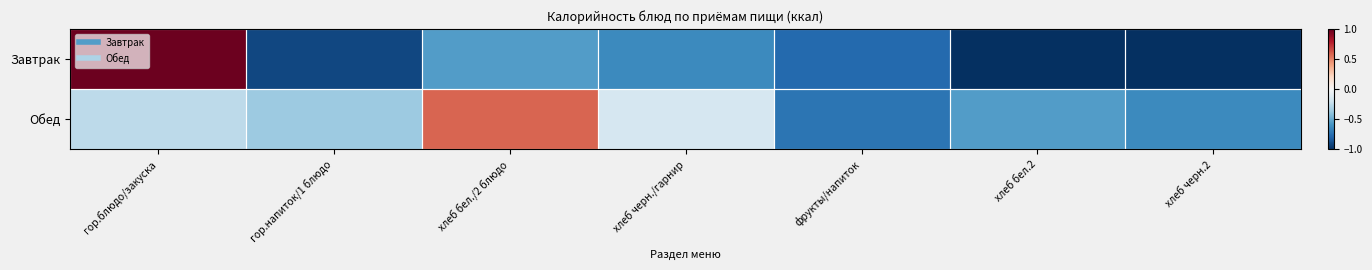

Which series has the largest total across all categories?

Обед